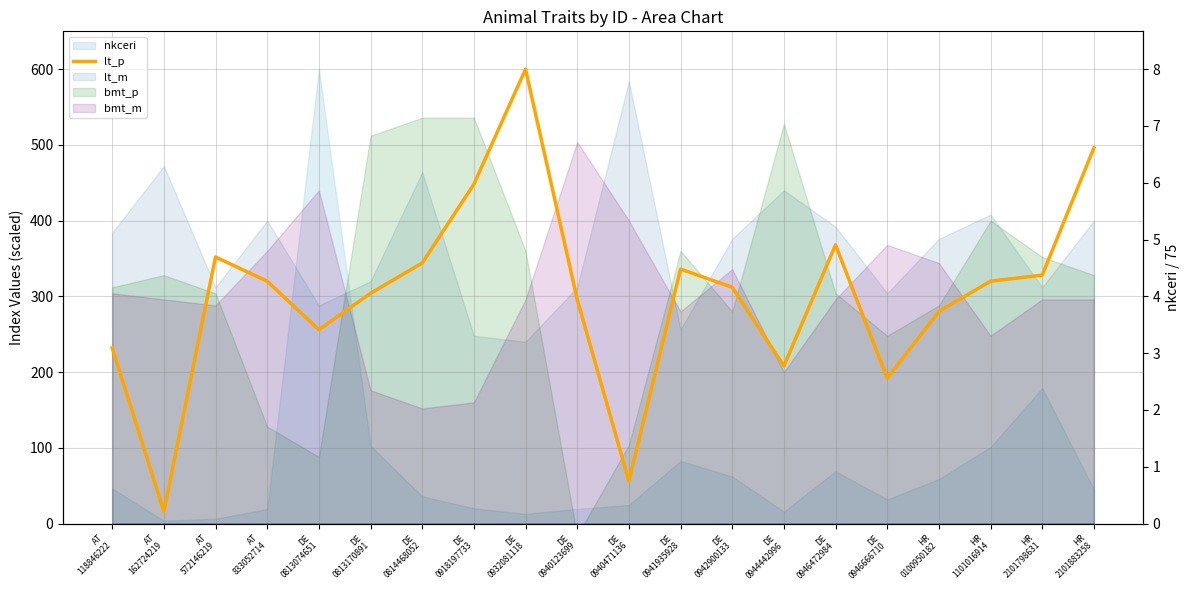

Rank the categories by value from highest to lowest.

DE
0932081118, HR
2101883258, DE
0918197733, DE
0946472984, AT
572146219, DE
0814468052, DE
0941935928, HR
2101798631, AT
833052714, HR
1101016914, DE
0942900133, DE
0813170891, DE
0940123699, HR
0100950182, DE
0813074651, AT
118846222, DE
0944442996, DE
0946666710, DE
0940471136, AT
162724219